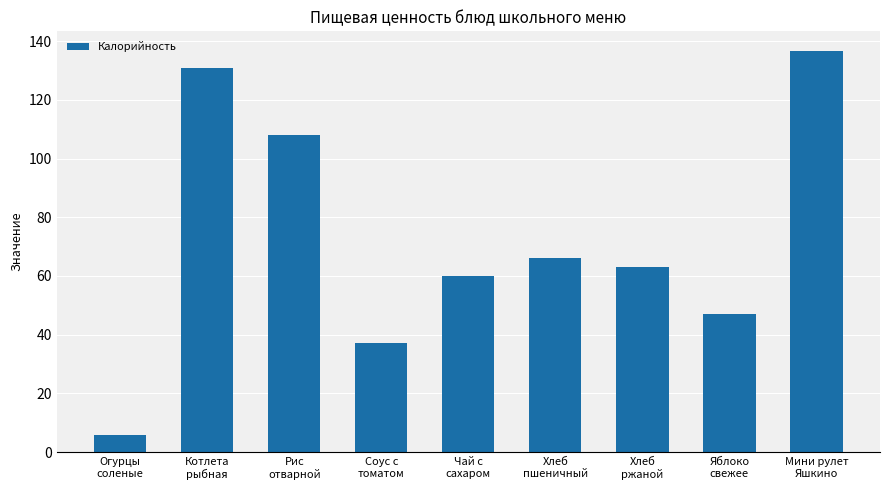

How many data points are less than 63?

4